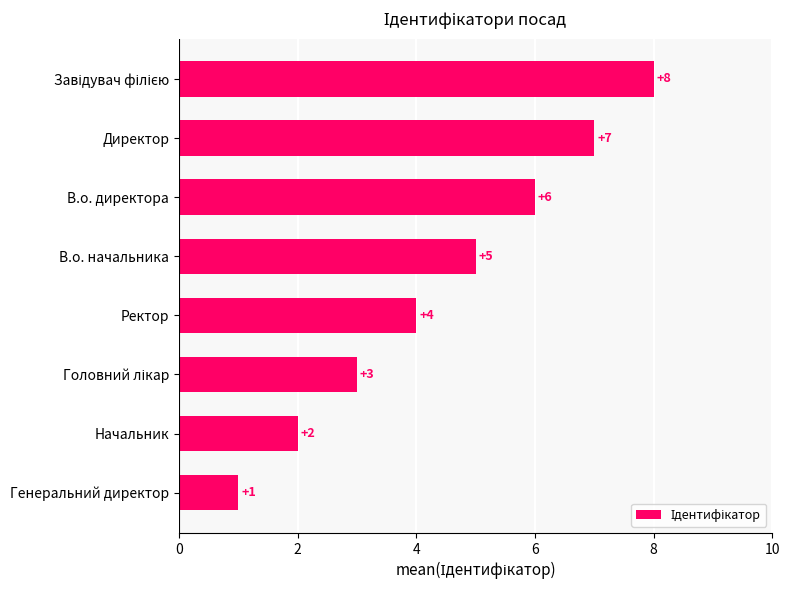

Between Директор and В.о. начальника, which is larger?

Директор